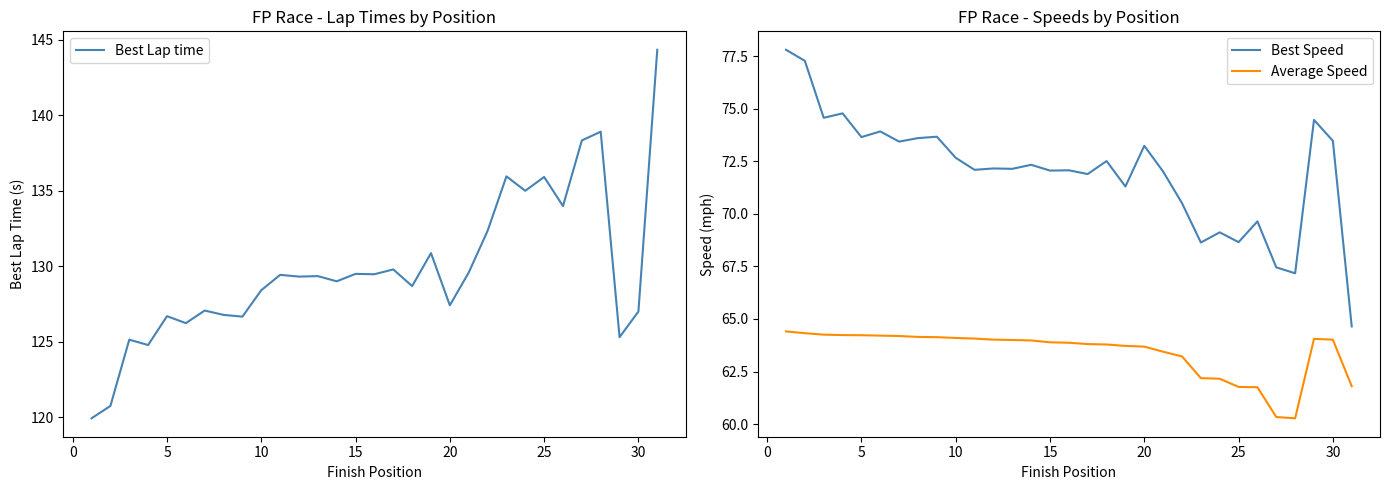

The value of Average Speed at 5 is 64.2. True or false?

True